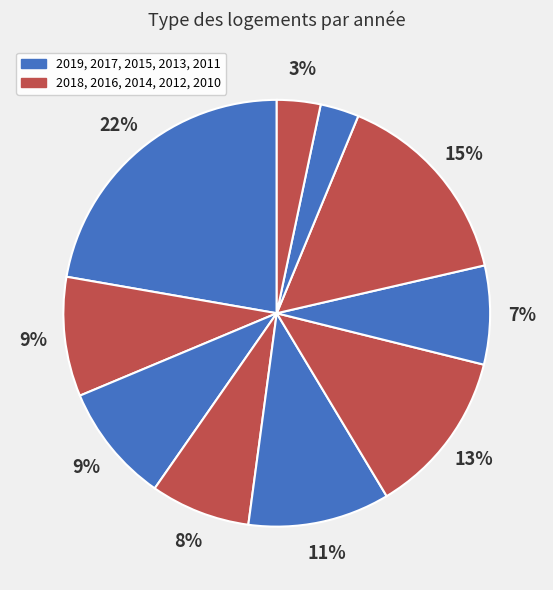

How many slices are in this pie chart?

10